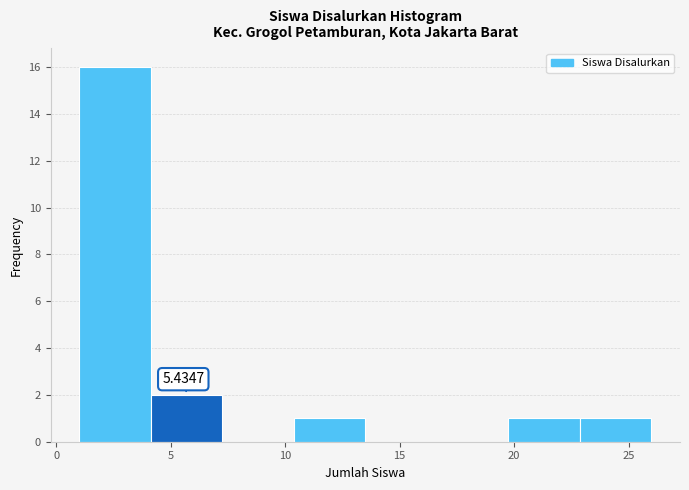

Over which range of the x-axis is the bar tallest?

1.0 to 4.0